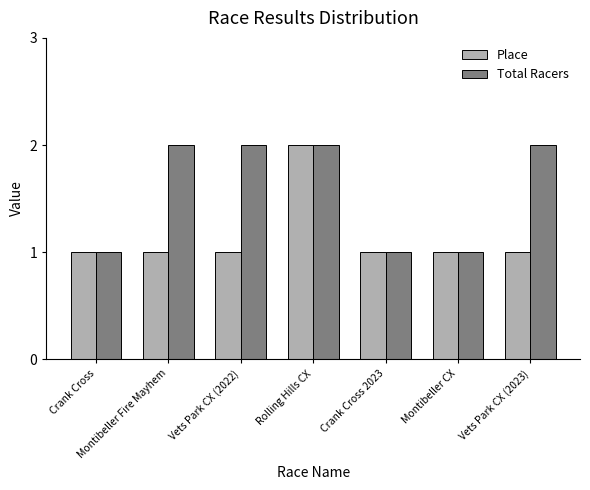

At which category is the sum across all series the highest?

Rolling Hills CX